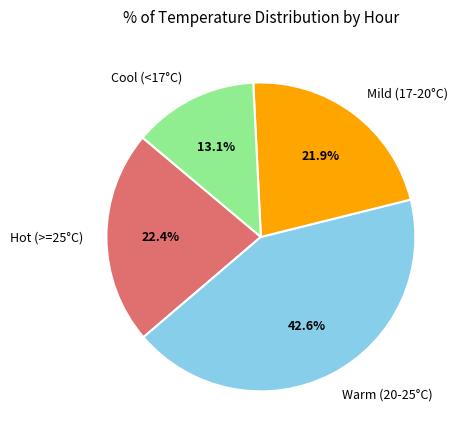

Does Cool (<17°C) represent more than half of the total?

No